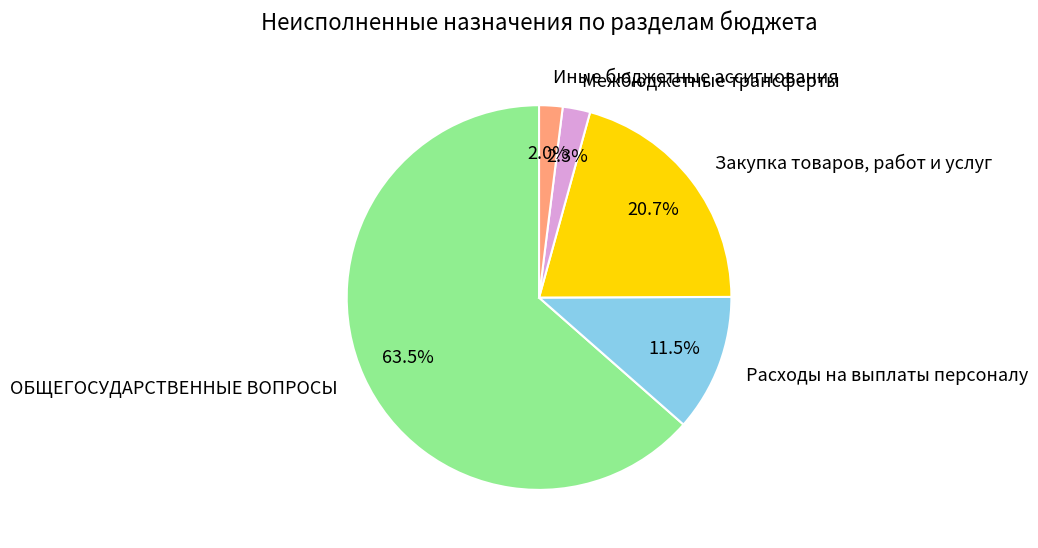

What percentage is the Межбюджетные трансферты slice, to the nearest percent?

2%